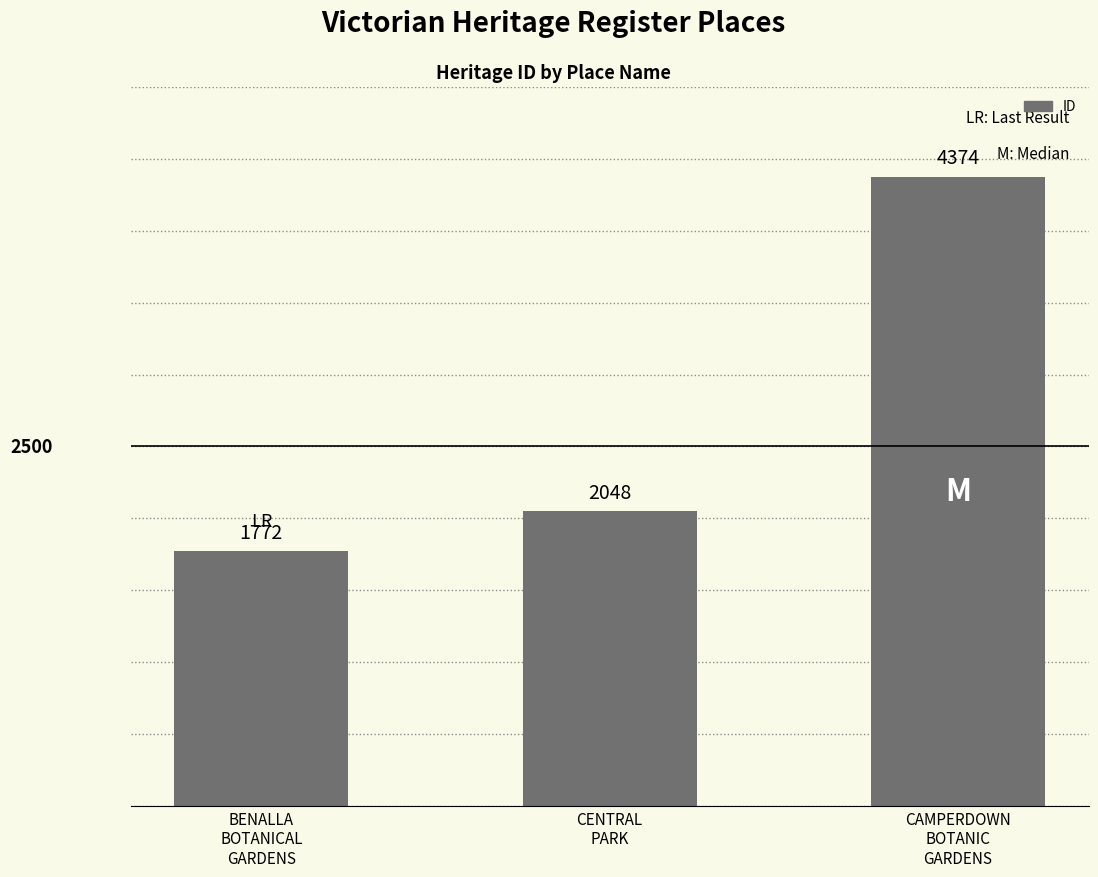

Count the values in the range 1772 to 4374.

3